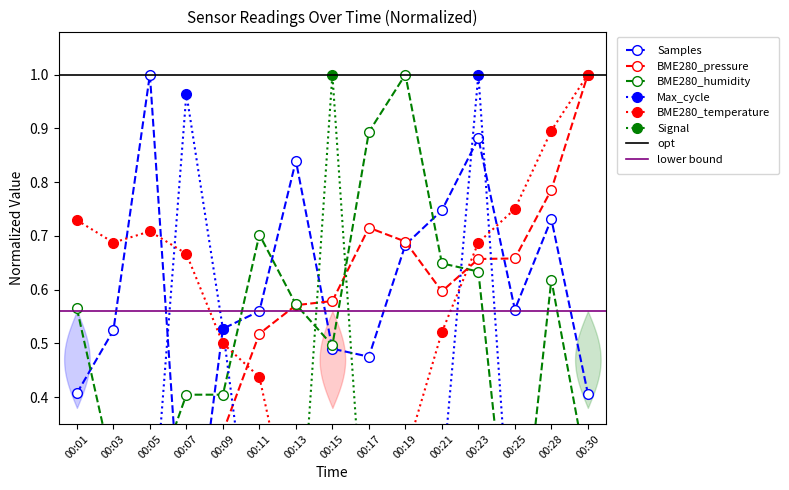

Is it true that BME280_pressure equals 0.2 at 00:13?

False